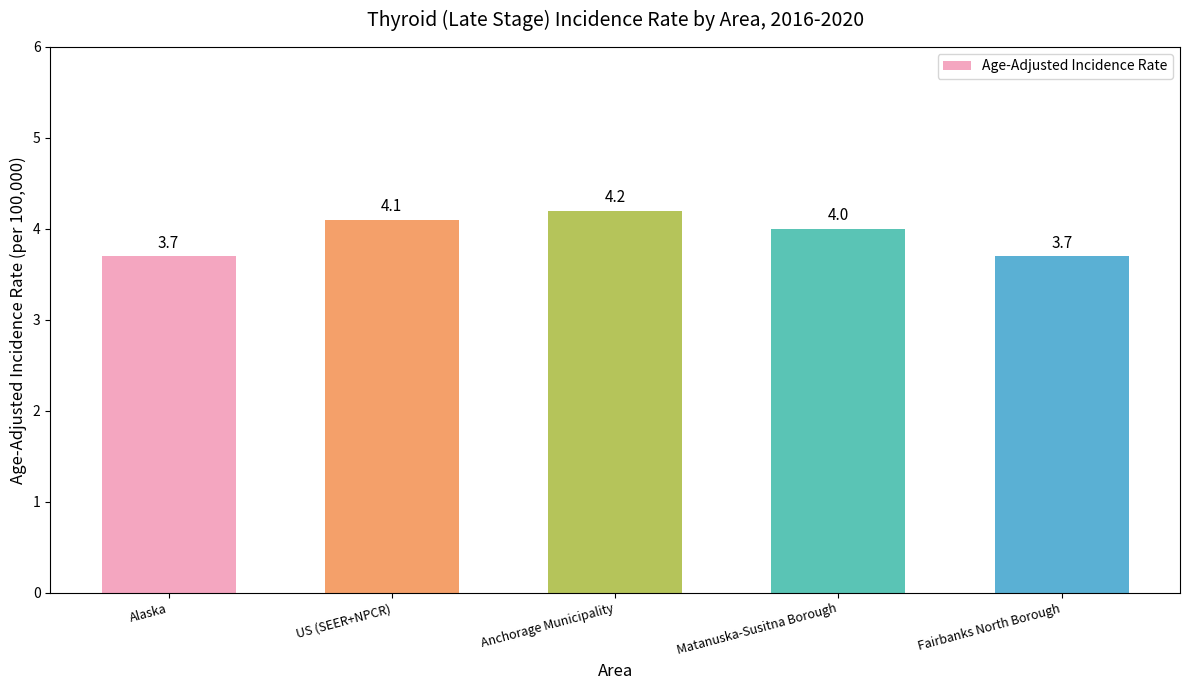

What is the value of the 3rd bar from the left?

4.2